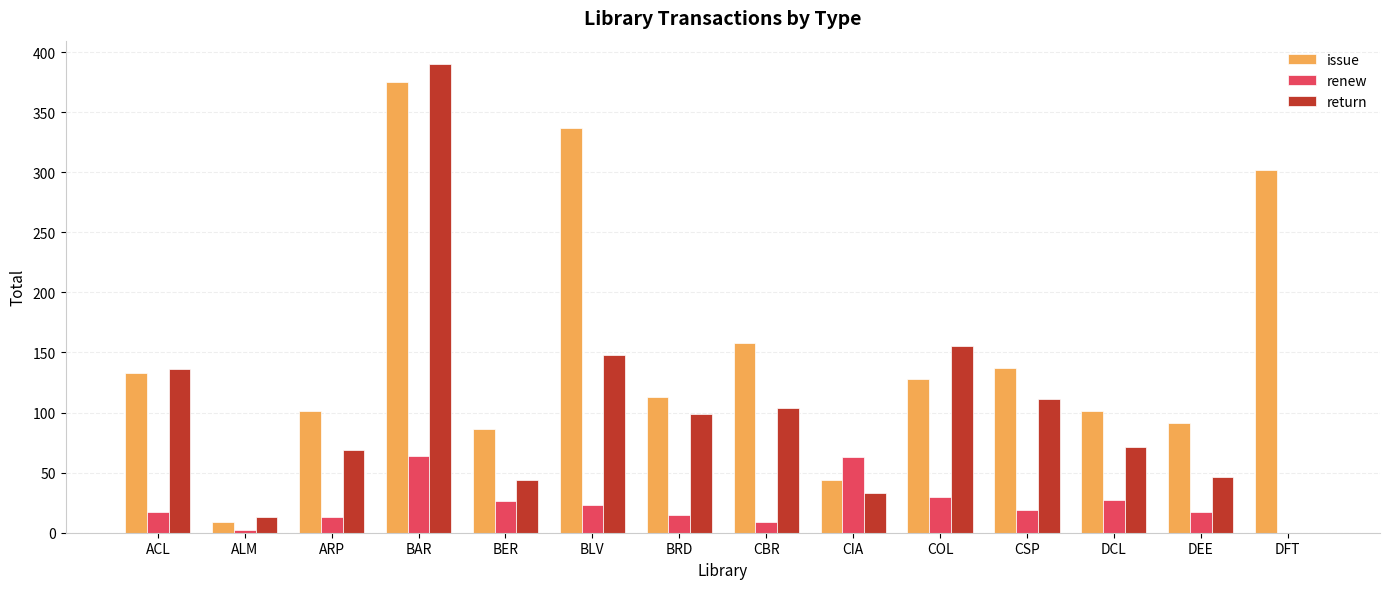

What is the approximate value of renew at COL?

30